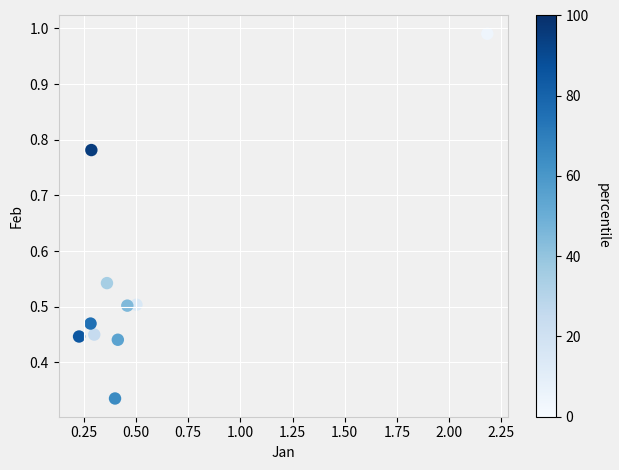

What is the range of Y values (max minus min)?

0.7